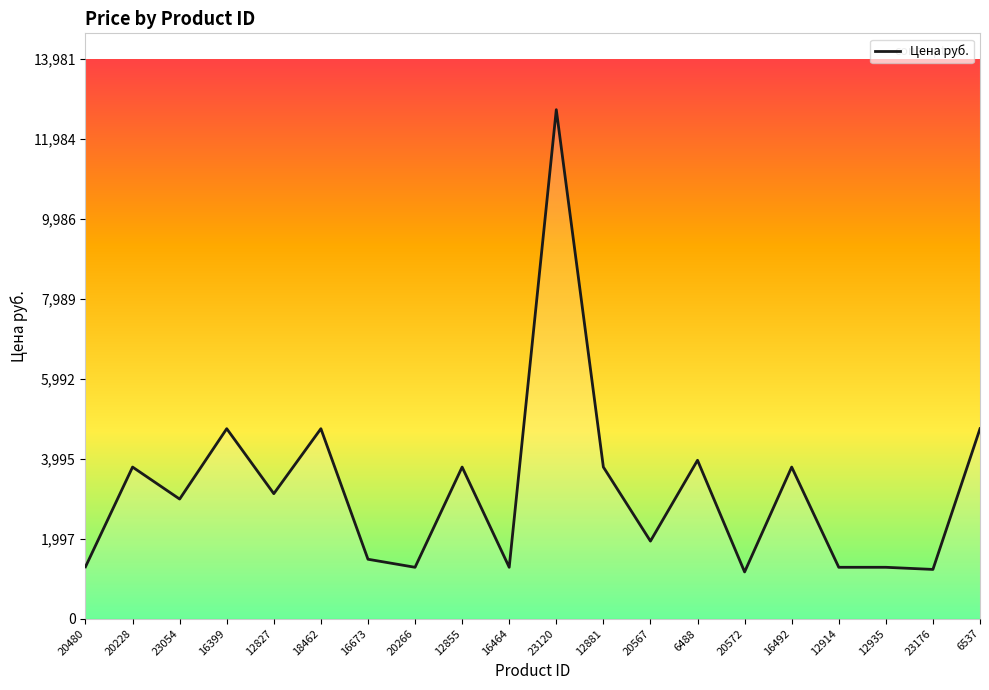

Reading left to right, extract all data points from this chart.

1294.0	3785.2	2986.0	4743.1	3120.9	4743.1	1483.2	1282.3	3785.2	1282.3	12710.0	3785.2	1936.0	3955.2	1166.0	3785.2	1282.3	1282.3	1229.0	4743.1